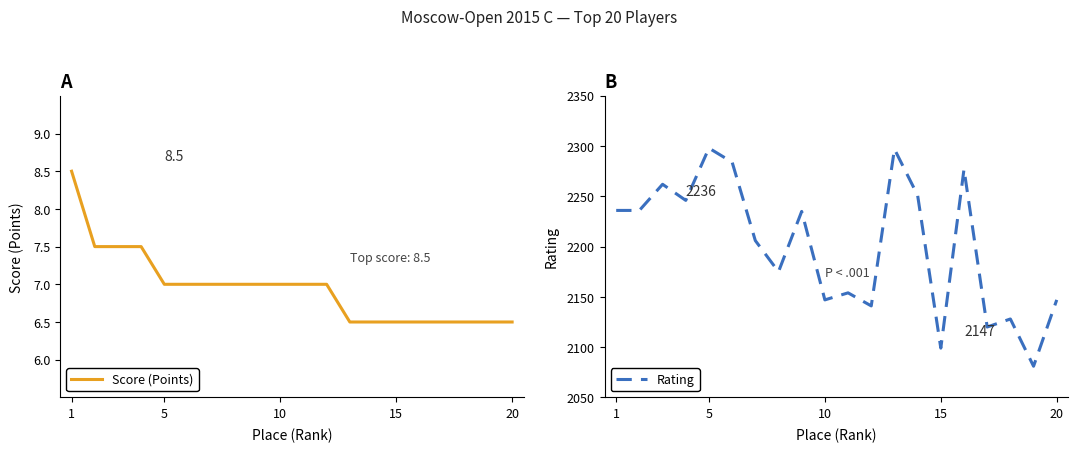

List the series in order of their peak value, highest first.

Rating, Score (Points)